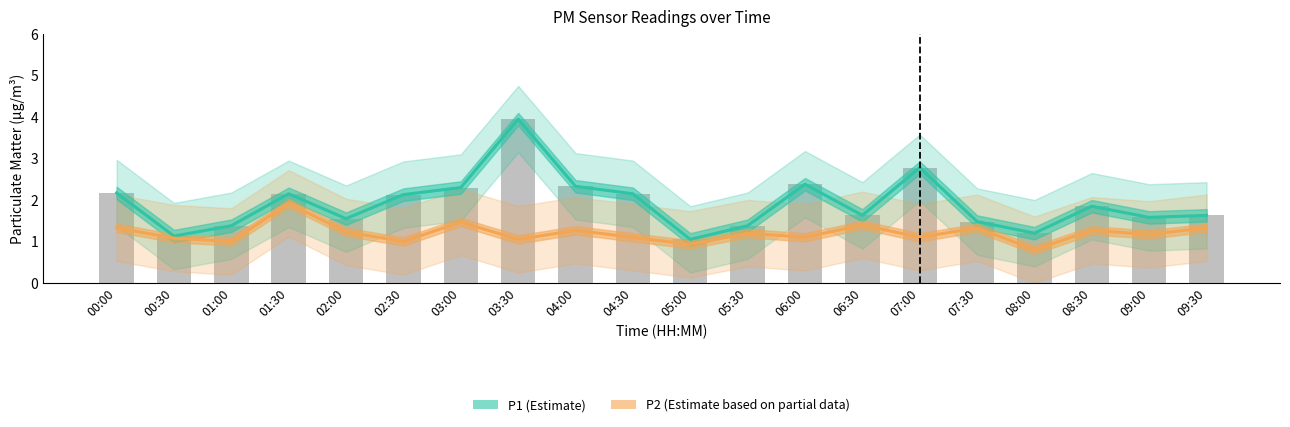

What is the sum of the P2 (Estimate based on partial data) values at 09:00 and 08:00?

2.0